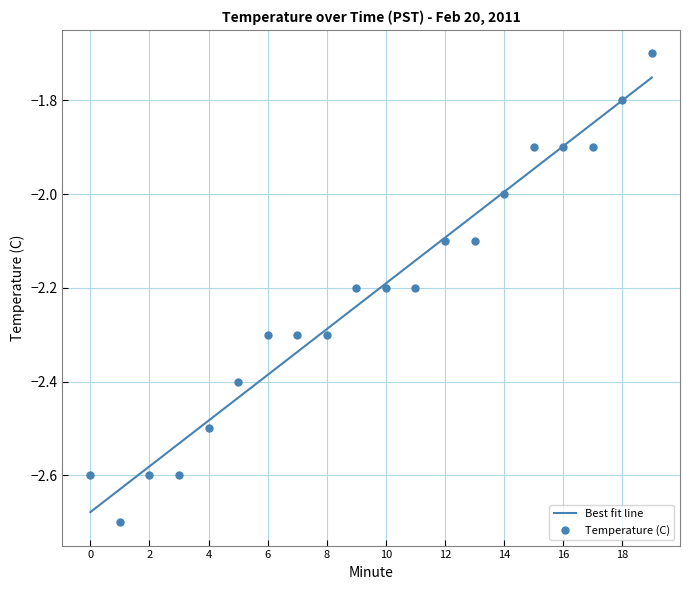

Between 19 and 1, which is larger?

19